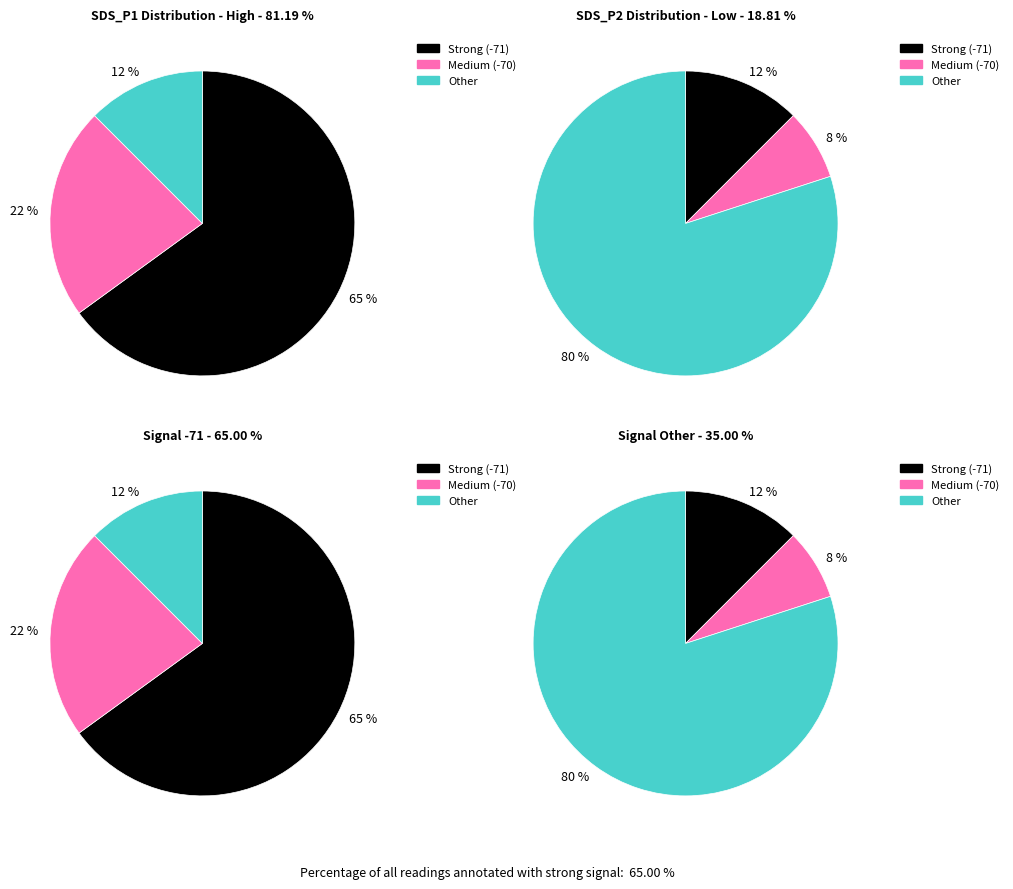

Does 17 represent more than half of the total?

No